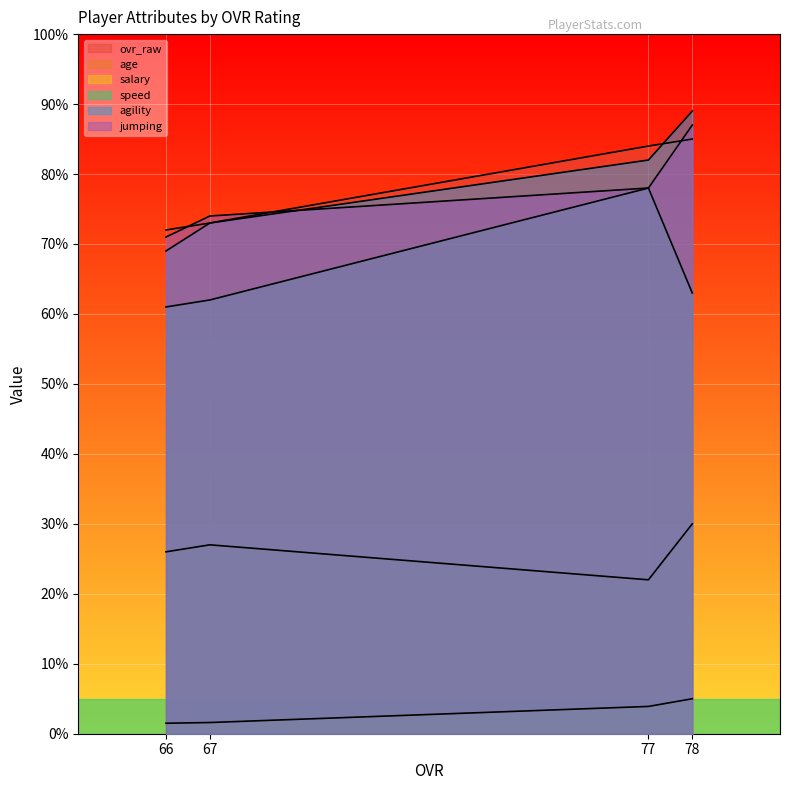

True or false: jumping and ovr_raw intersect in this chart.

True